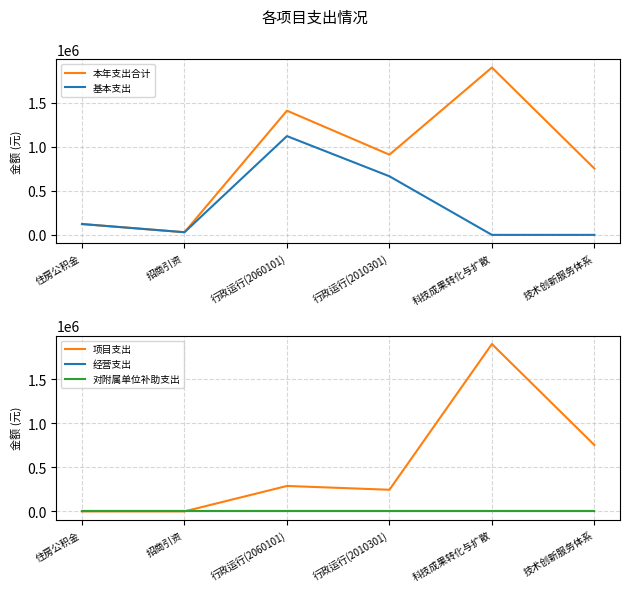

Which series ends up on top after the final intersection of 项目支出 and 基本支出?

项目支出